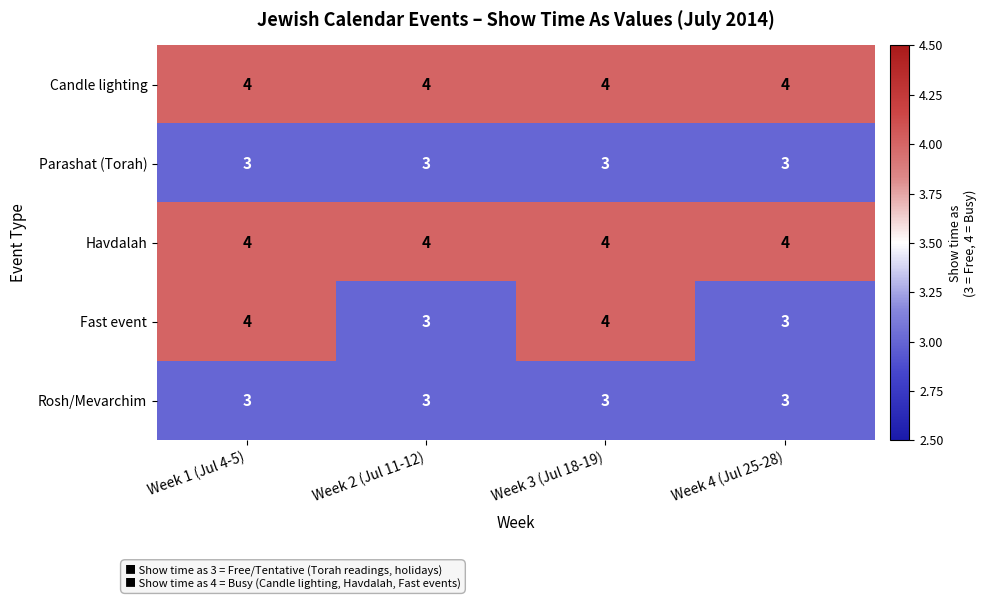

What is the total value across all series at Week 3 (Jul 18-19)?

18